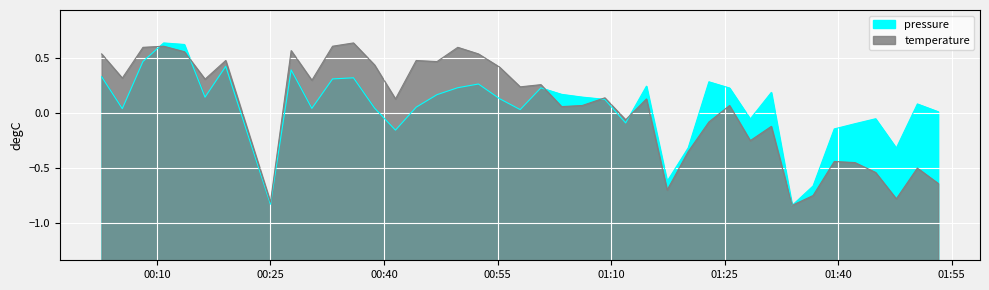

True or false: pressure has more than 0 interior local peaks.

True